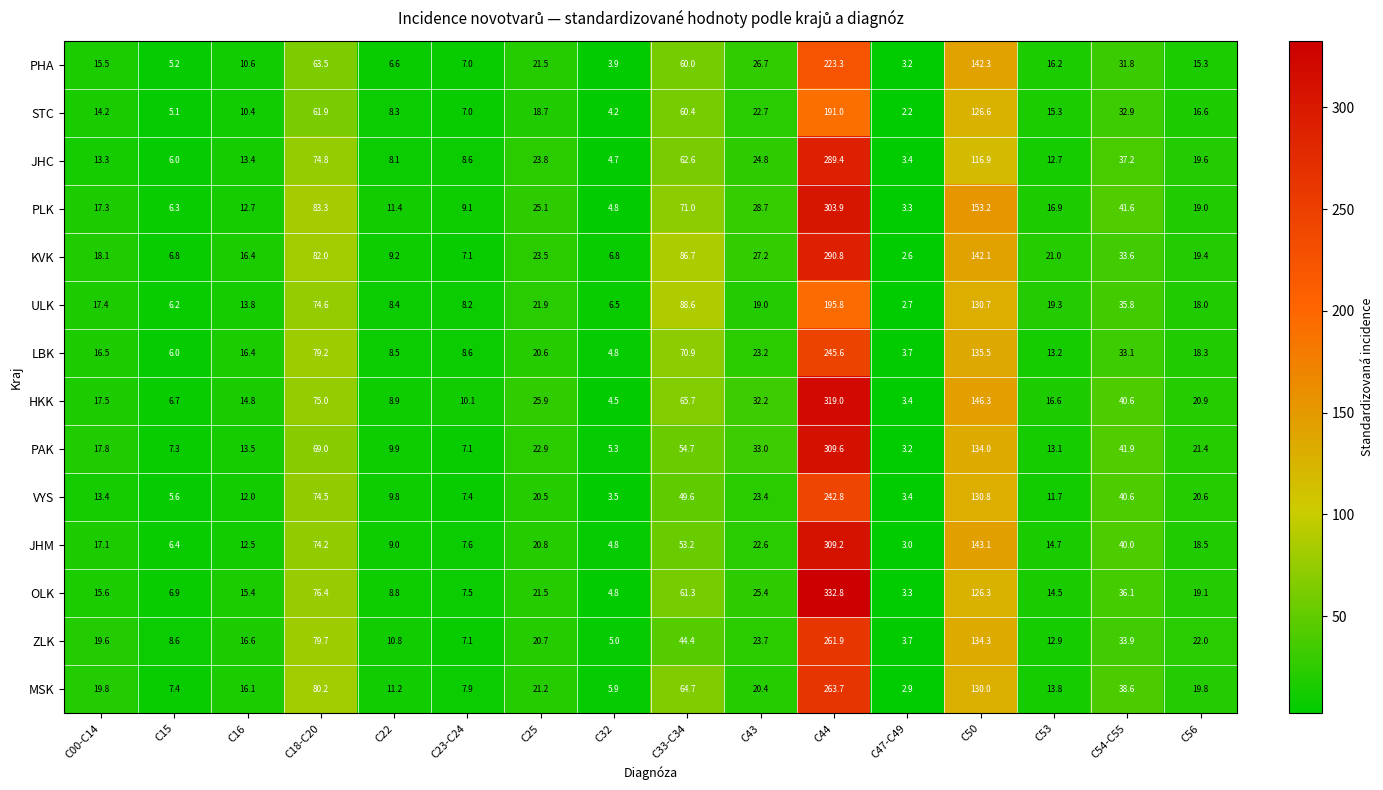

The LBK series shows 16.5 at C00-C14. True or false?

True